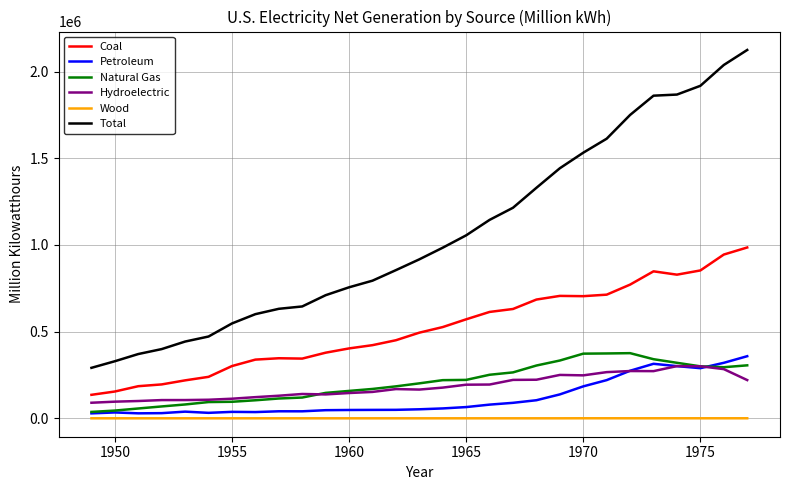

Which series has the widest spread of values?

Total